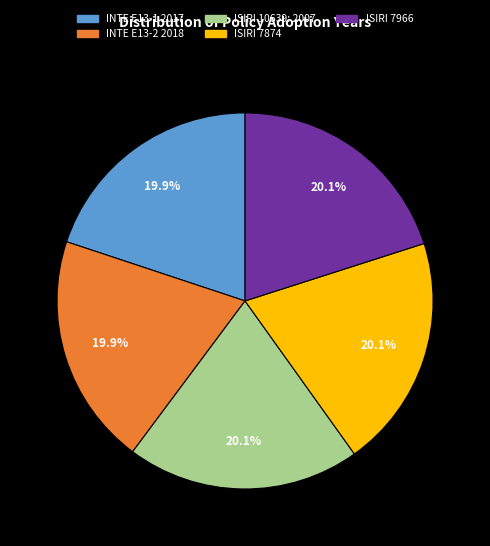

To the nearest percent, what is the combined percentage of ISIRI 7874 and INTE E13-1 2017?

40%